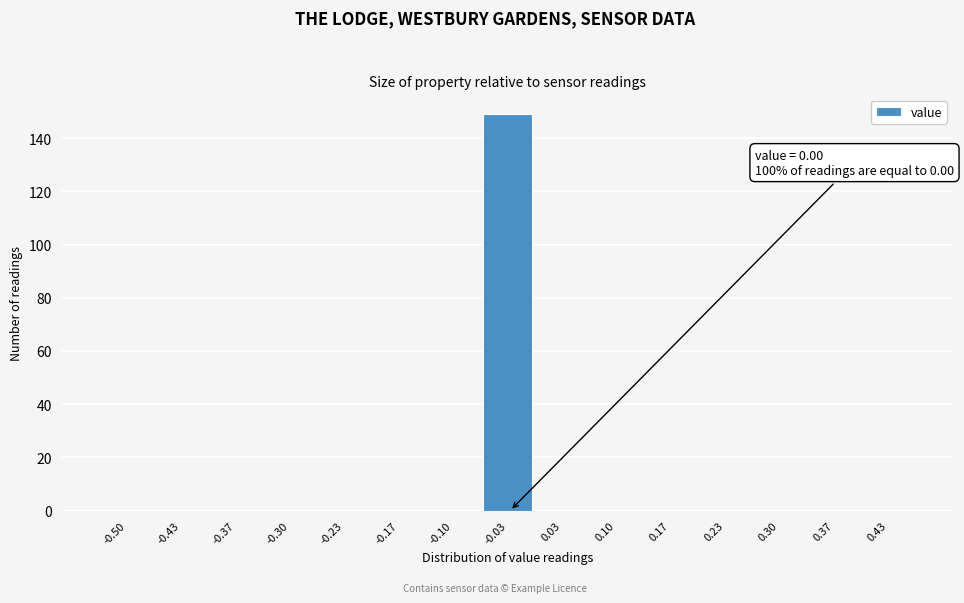

Reading right to left, transcribe all the data shown in this chart.

0.43=0	0.37=0	0.30=0	0.23=0	0.17=0	0.10=0	0.03=0	-0.03=149	-0.10=0	-0.17=0	-0.23=0	-0.30=0	-0.37=0	-0.43=0	-0.50=0